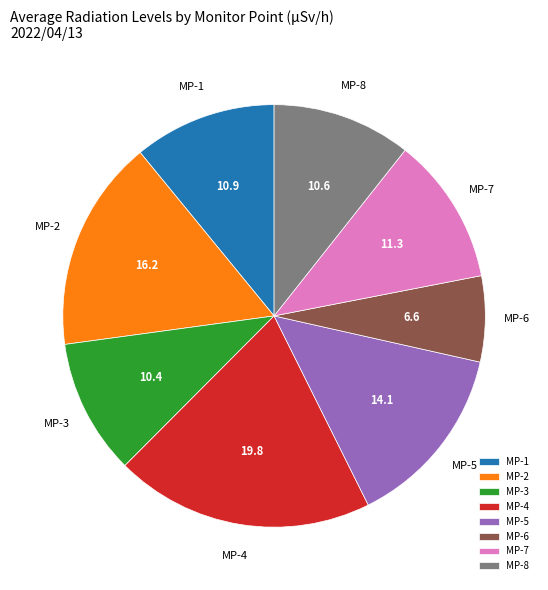

Which has a higher value, MP-6 or MP-4?

MP-4